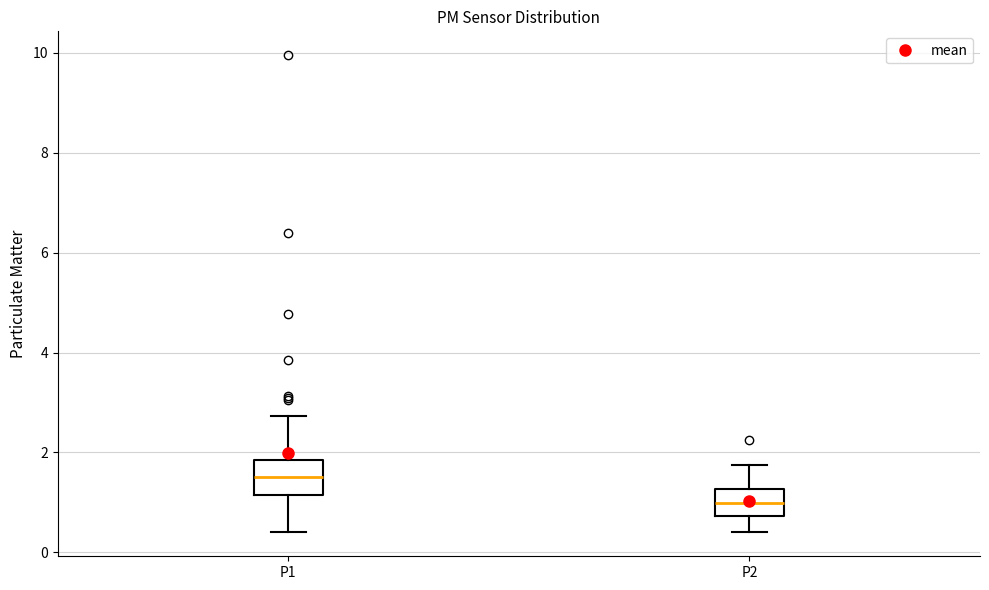

Which box has the highest median line?

P1